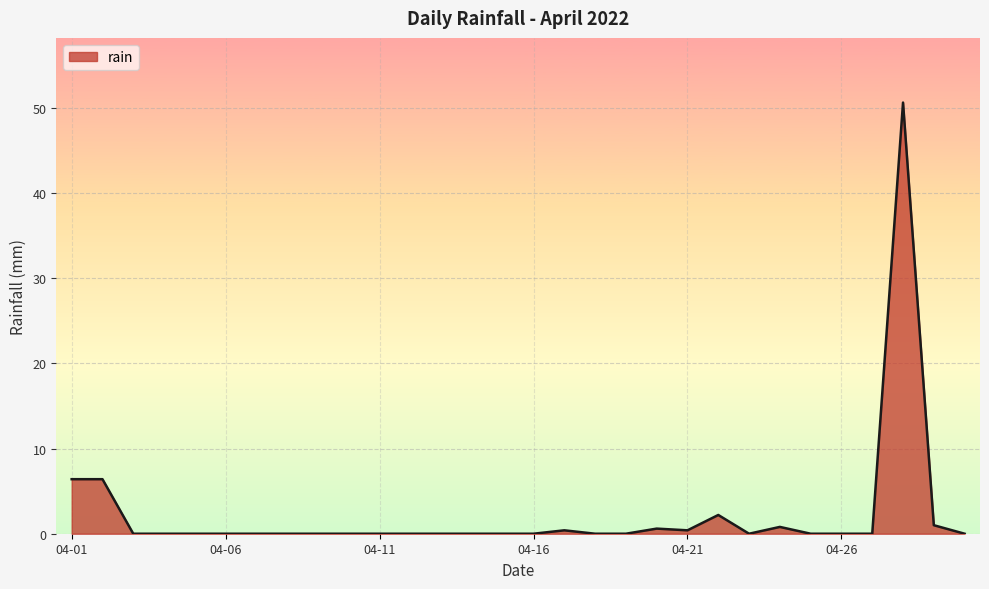

What is the maximum value shown in the chart?

50.6